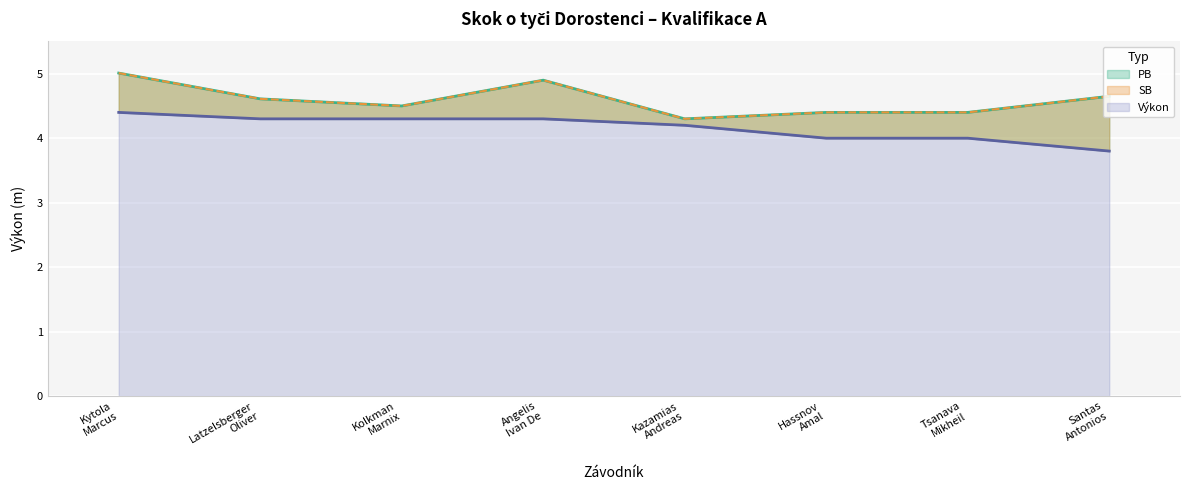

Where is the first local maximum for SB?

Angelis Ivan De